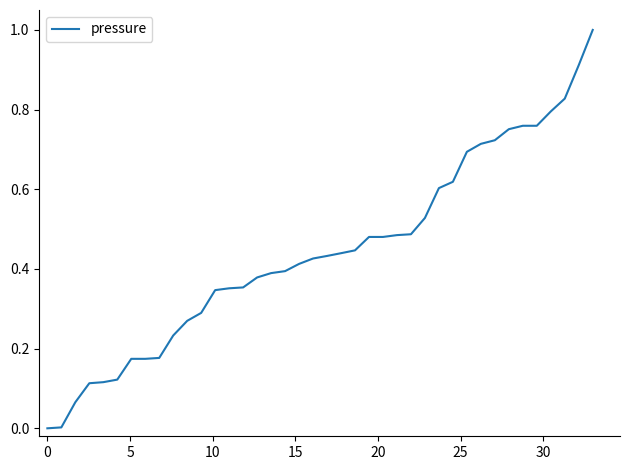

What is the greatest value displayed?

1.0